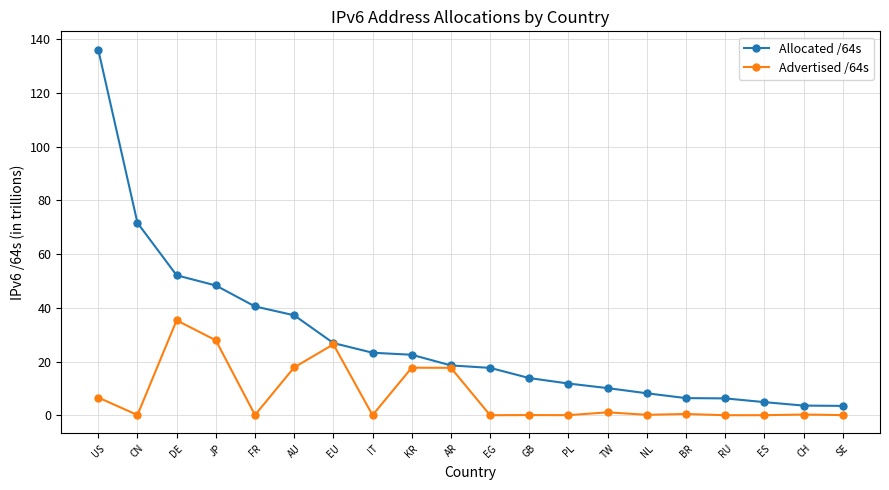

What position from the right is SE?

1